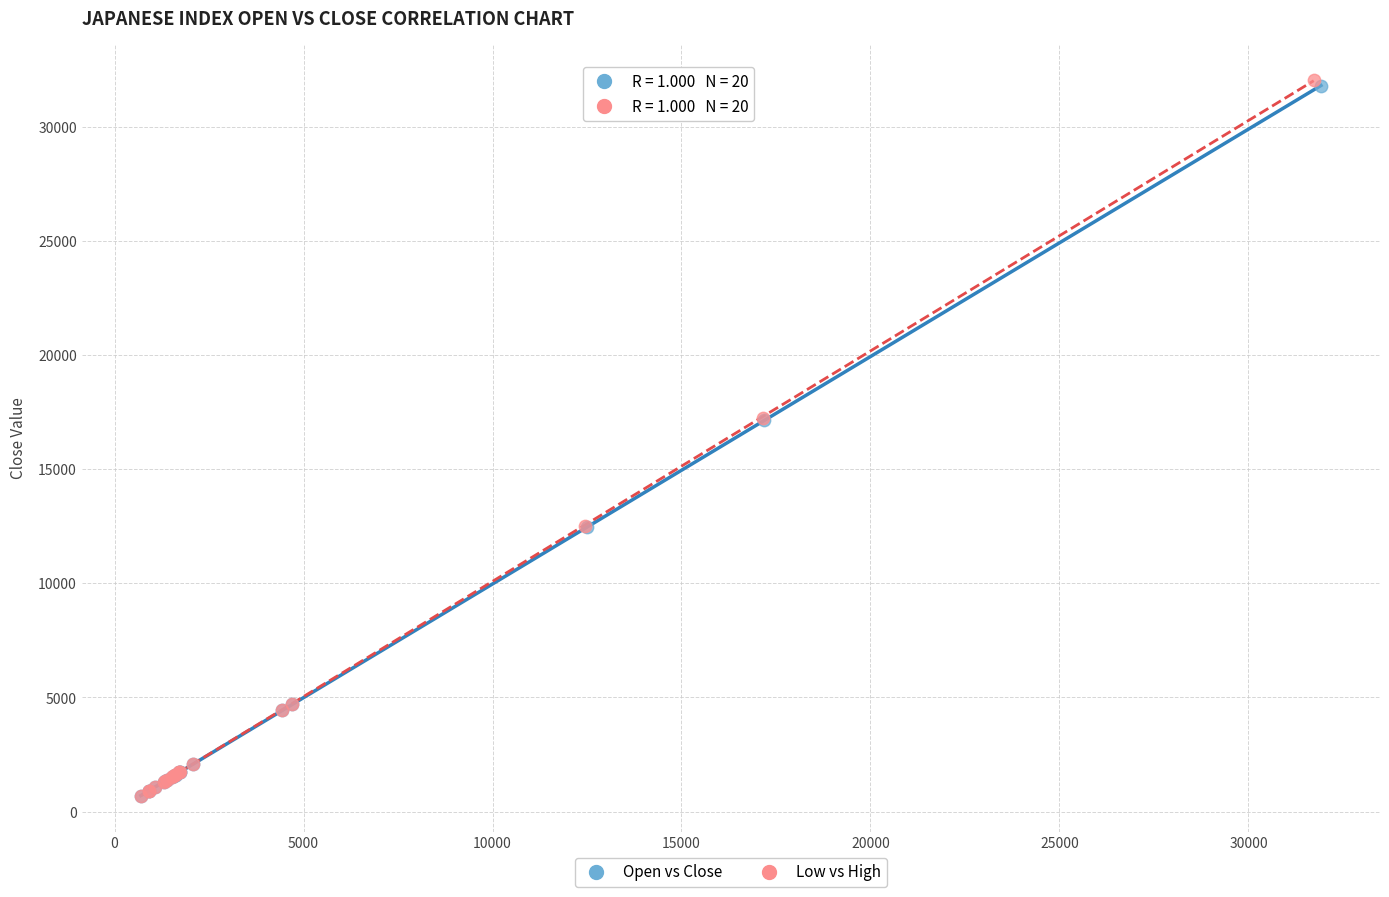

What are all the series names shown in the legend?

Open vs Close, Low vs High